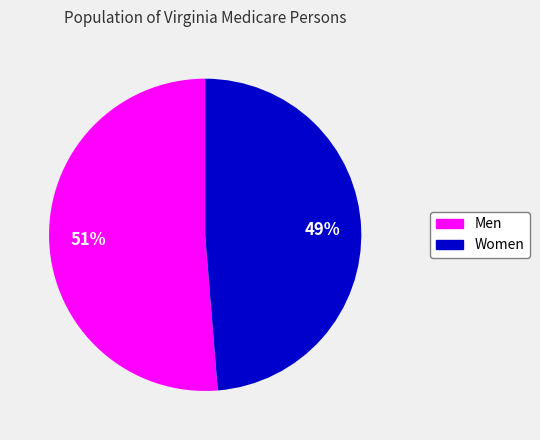

Which category has the smallest portion of the pie?

Women